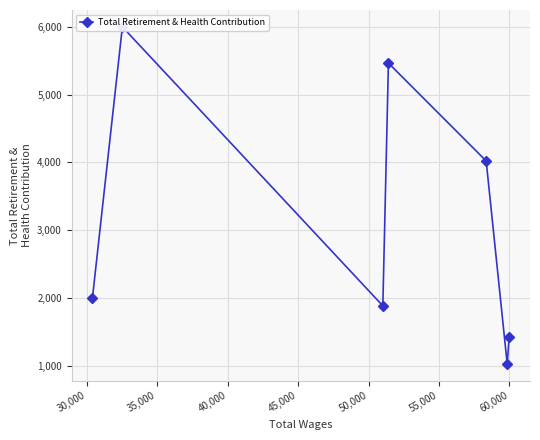

Reading left to right, transcribe all the data shown in this chart.

2005	5997	1886	5463	4021	1028	1433